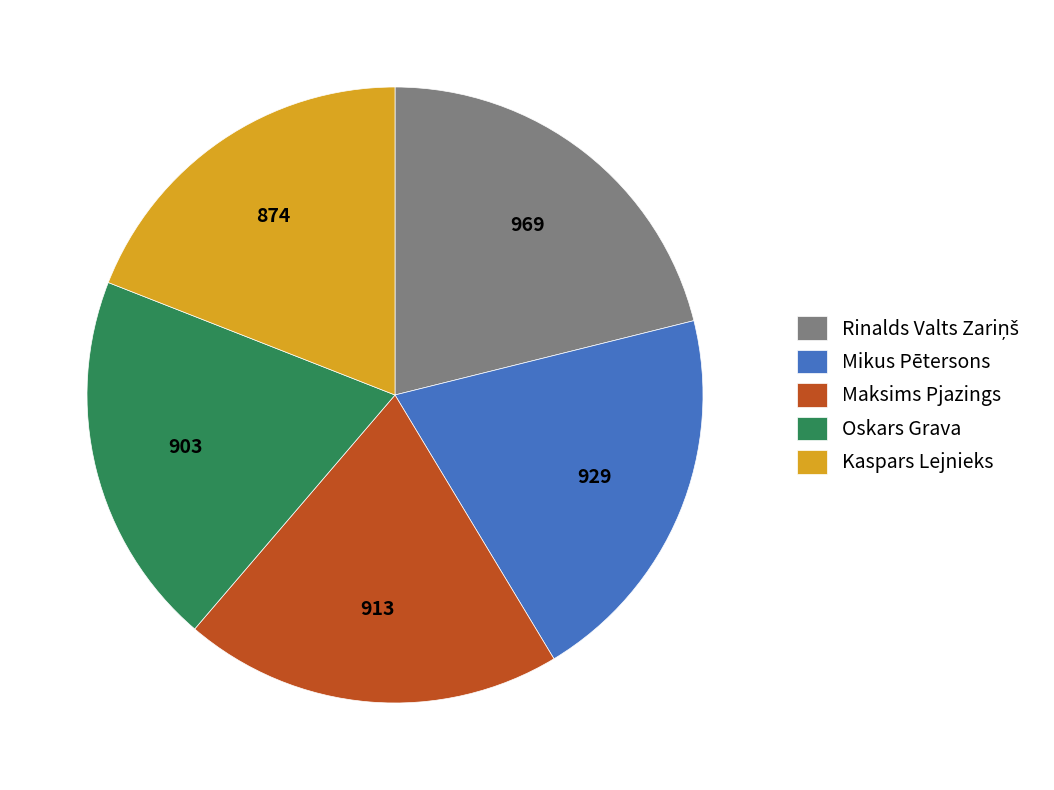

How many segments does this pie chart have?

5